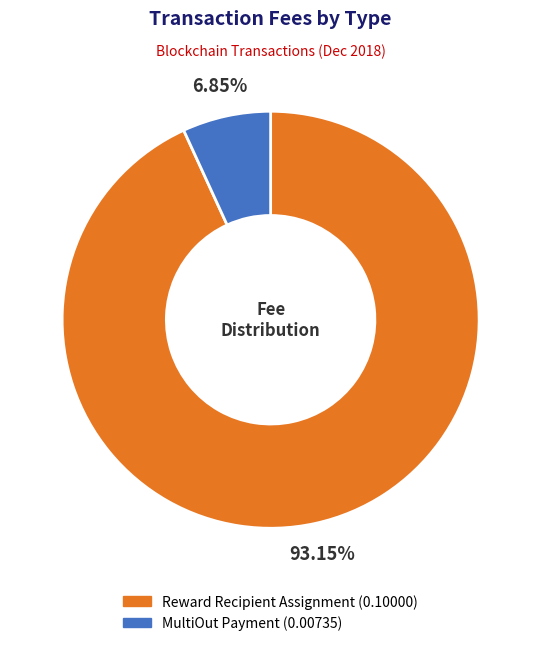

The MultiOut Payment slice represents 1% of the pie. True or false?

False